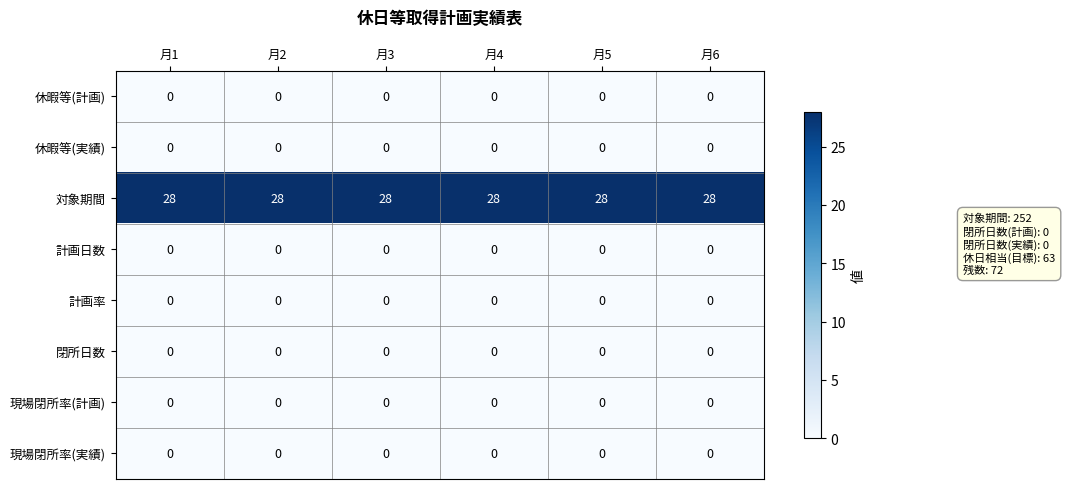

What is the sum of all 対象期間 values?

168